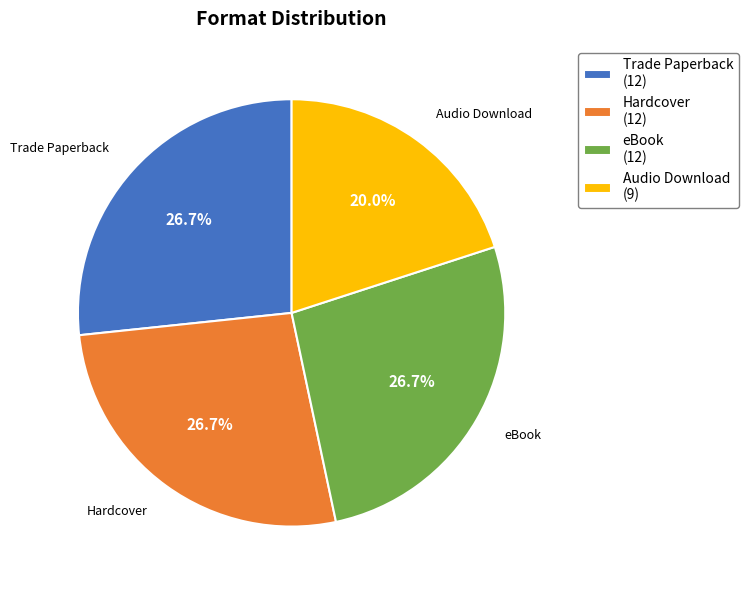

Does any single category account for the majority?

No